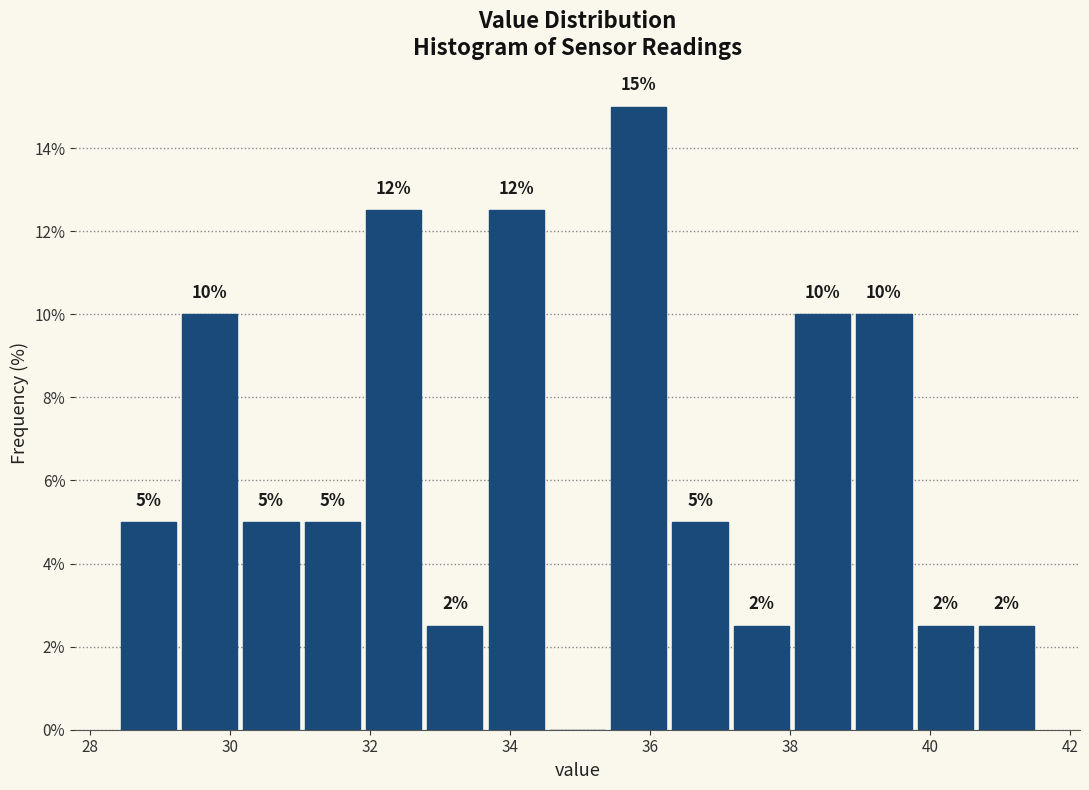

Which range on the x-axis has the tallest bar?

35.4 to 36.2